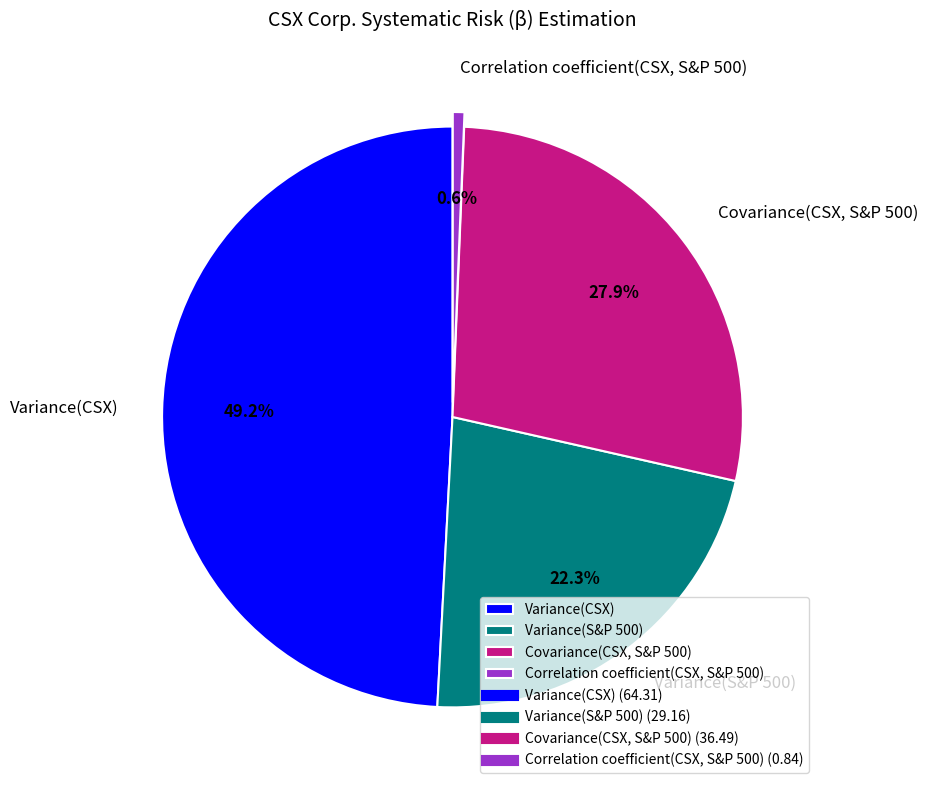

What is the total percentage of Correlation coefficient(CSX, S&P 500) and Variance(S&P 500)?

22.9%